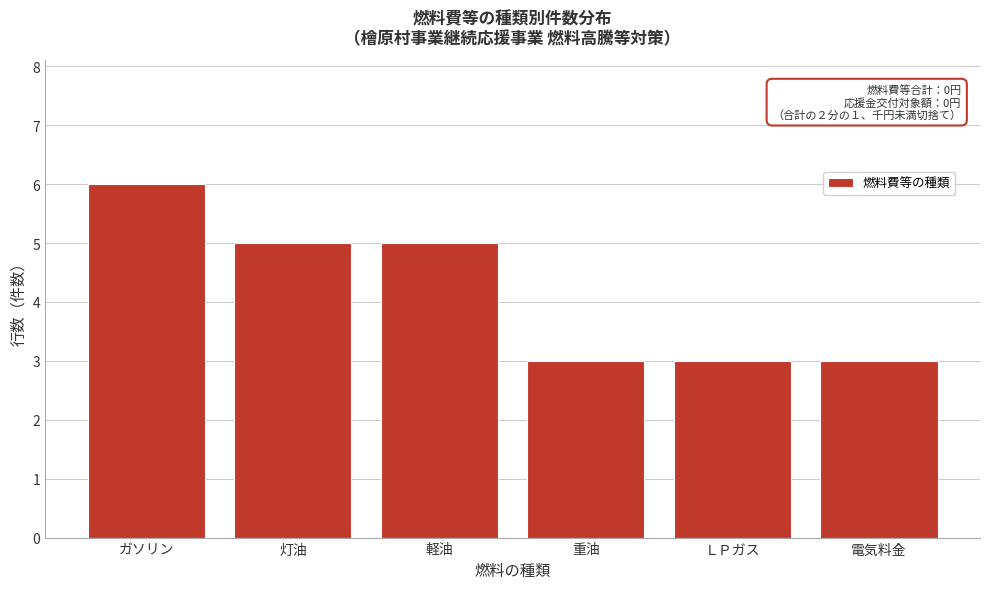

Reading left to right, what are all the values shown in this chart?

ガソリン=6	灯油=5	軽油=5	重油=3	ＬＰガス=3	電気料金=3